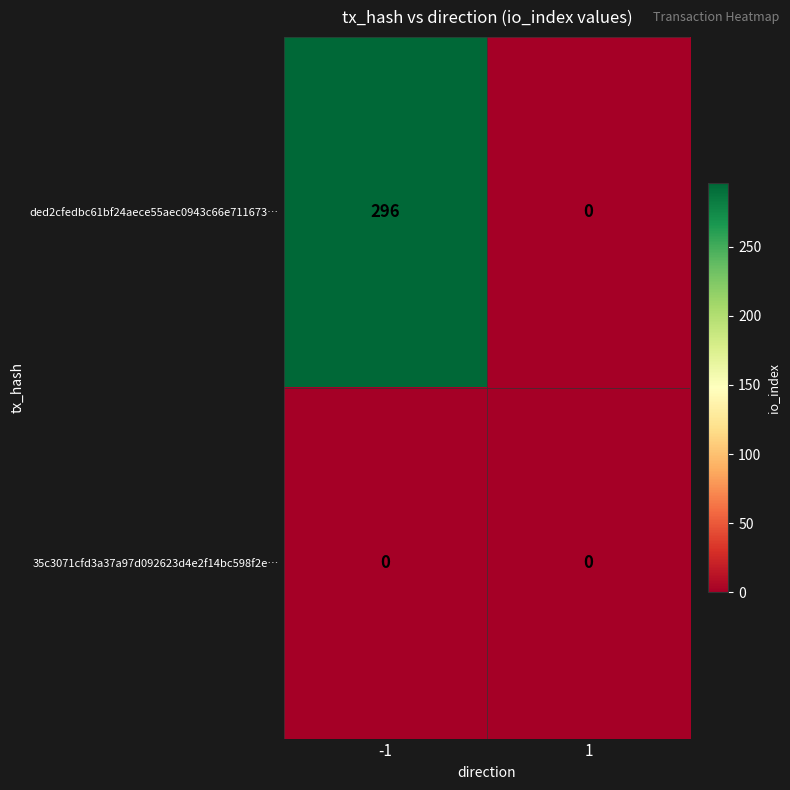

Which series changed the most between -1 and 1?

ded2cfedbc61bf24aece55aec0943c66e711673…